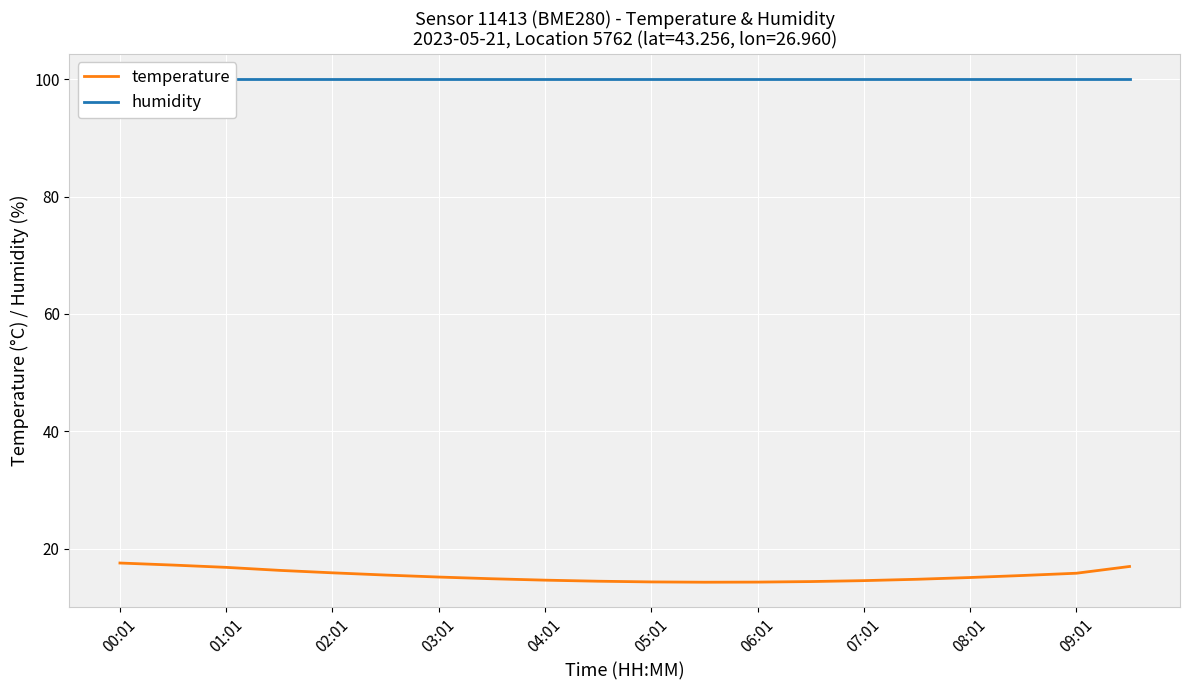

Rank the series by their maximum value, from highest to lowest.

humidity, temperature